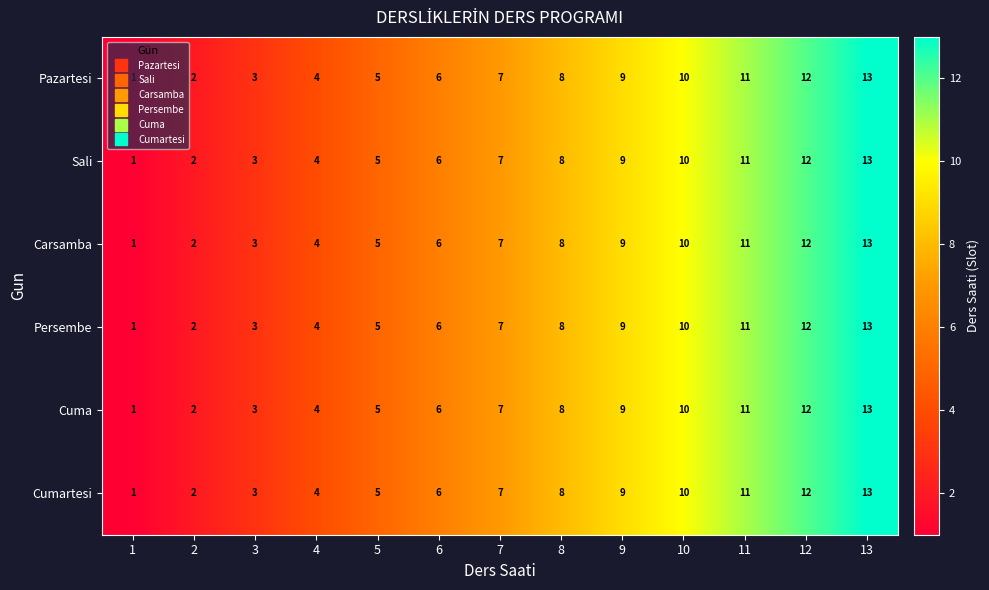

What is the sum of the Cumartesi values at 7 and 12?

19